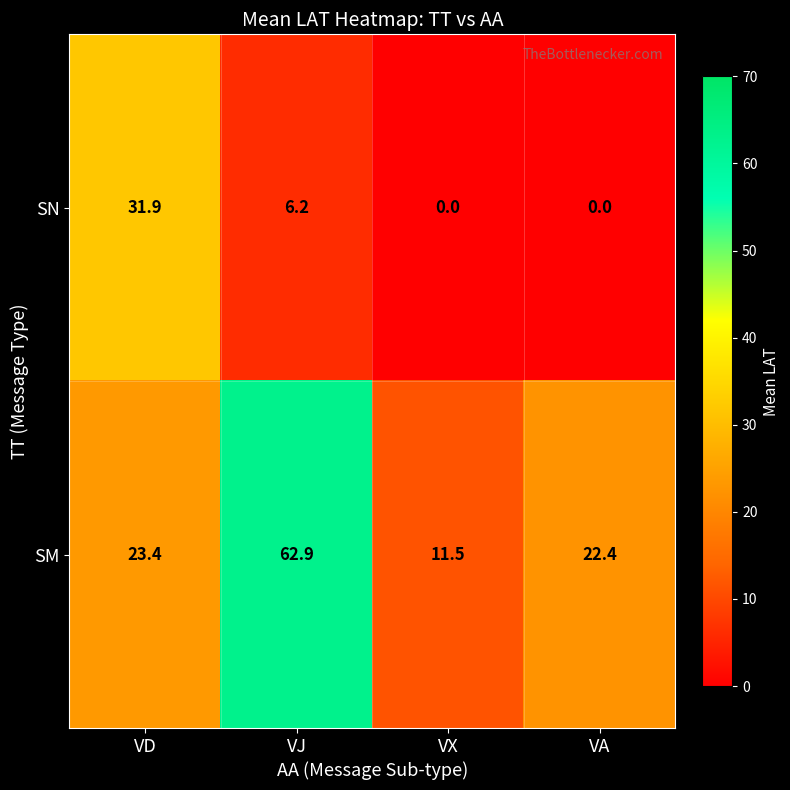

What is the difference between the maximum and minimum values in the SM series?

51.4